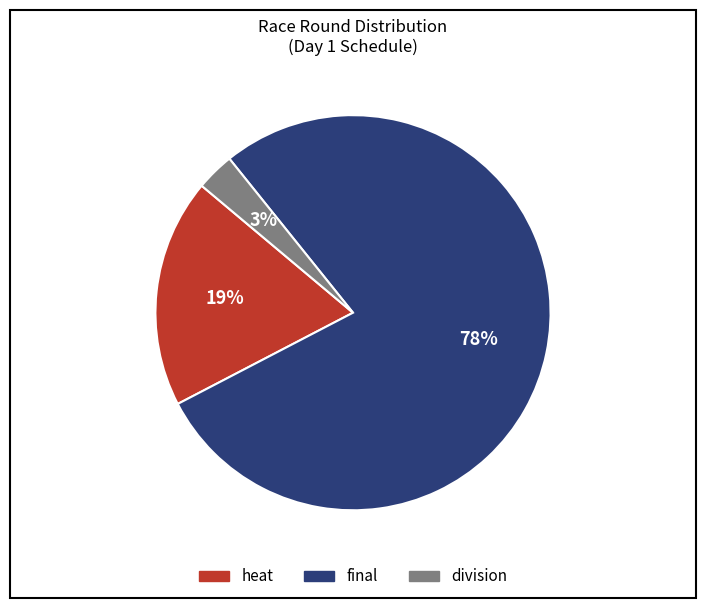

Combined, do final and division account for over 50%?

Yes